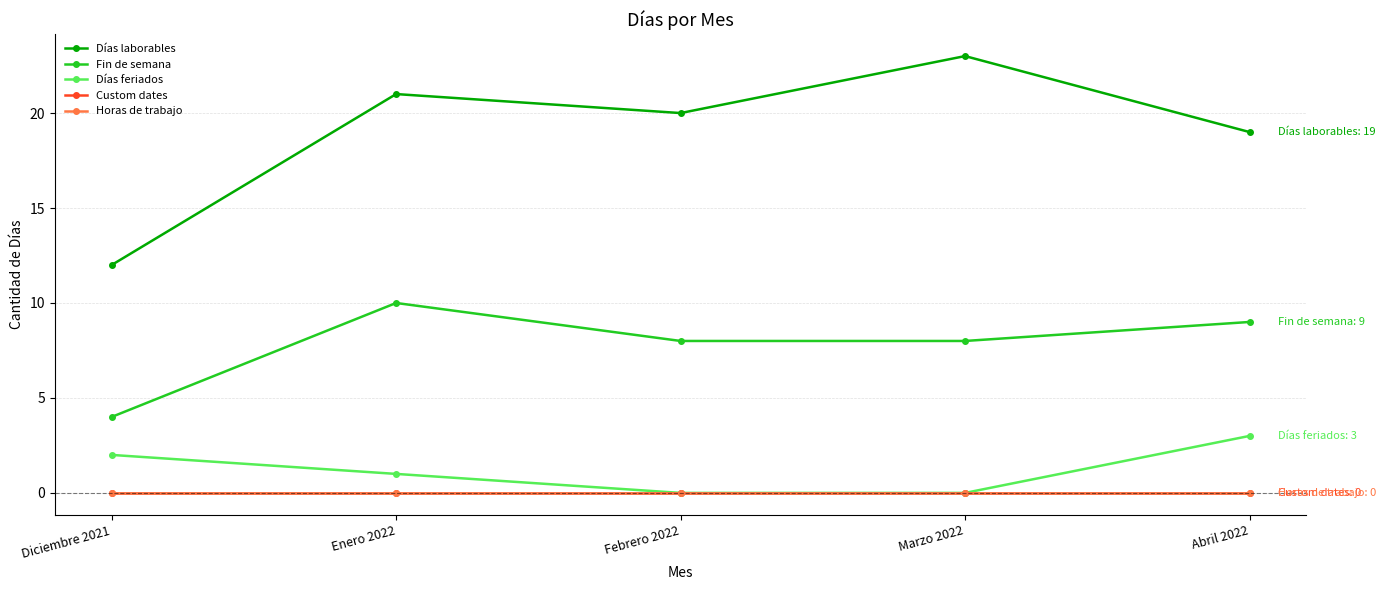

What is the difference between the second highest and minimum values in the Días feriados series?

2